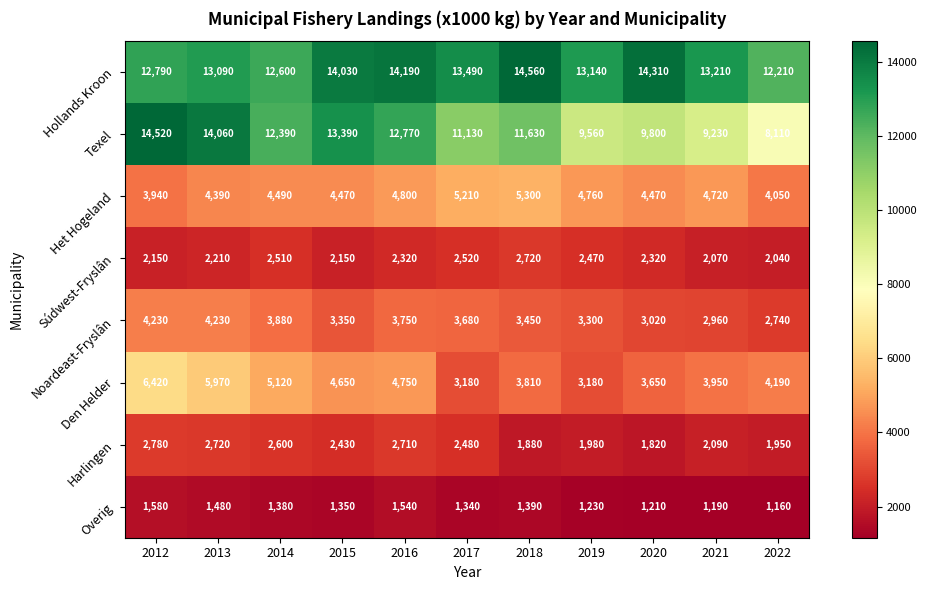

Count the number of data series in this chart.

8